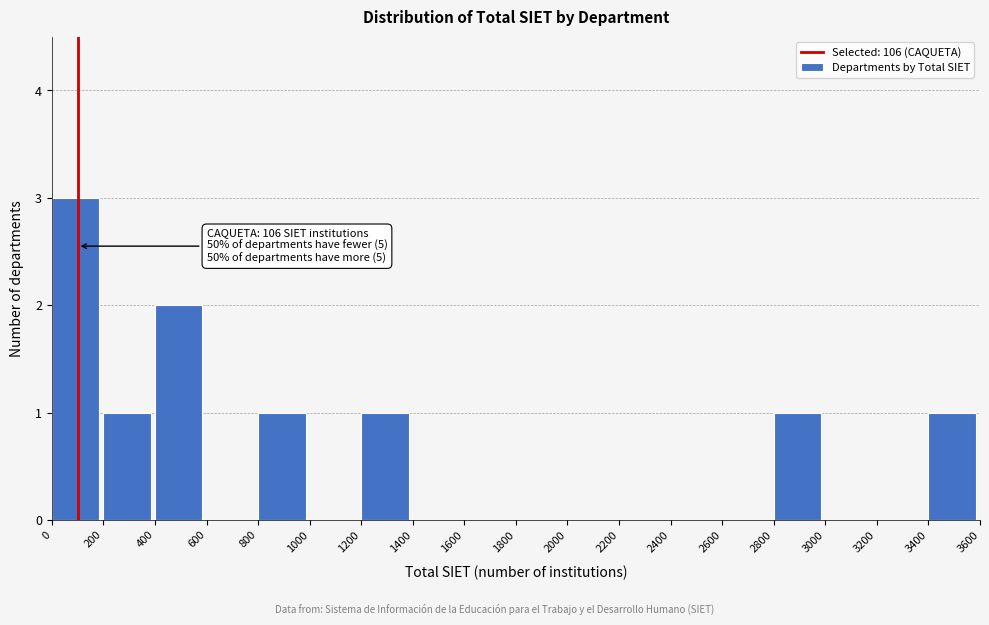

Over which range of the x-axis is the bar tallest?

0 to 200